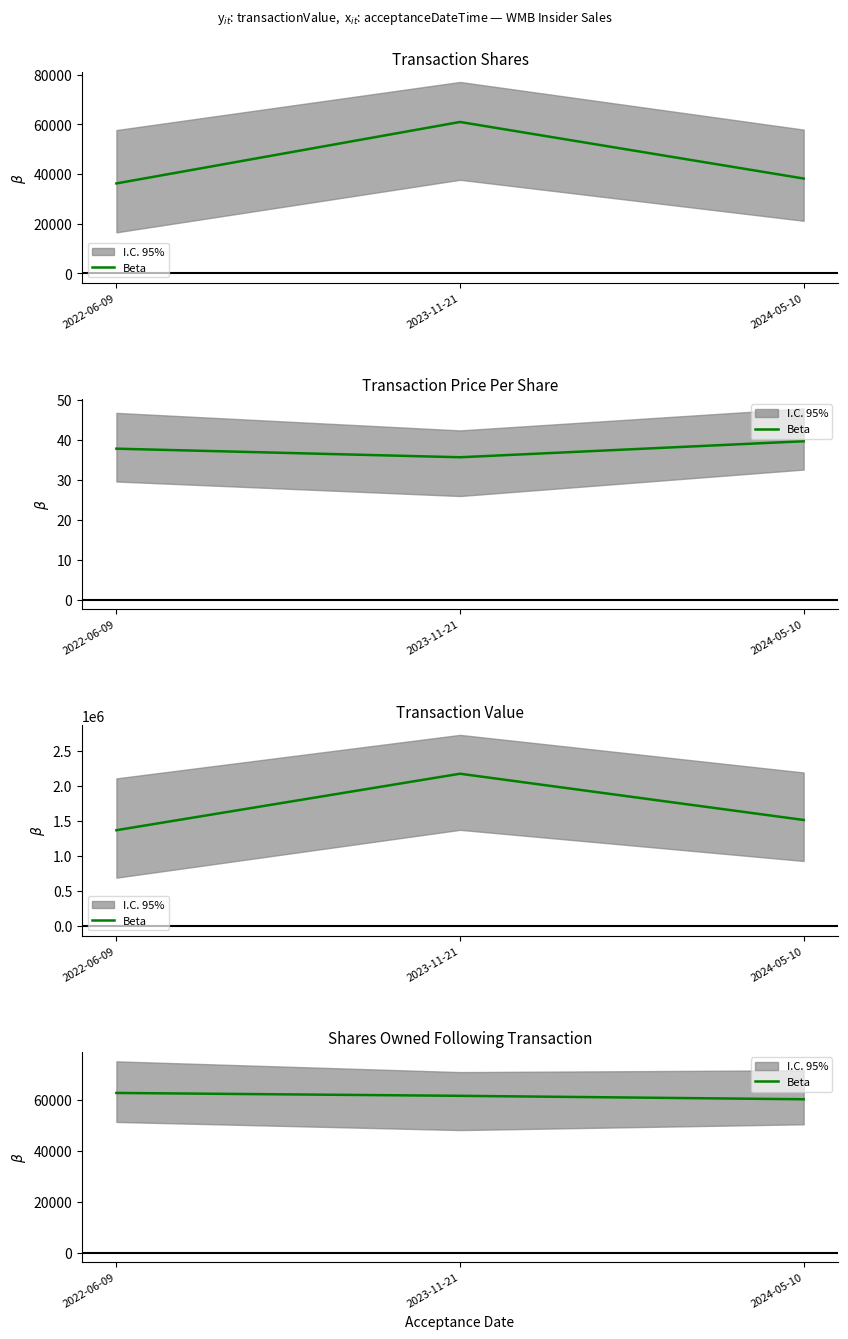

What is the difference between the maximum and second lowest values?

1125